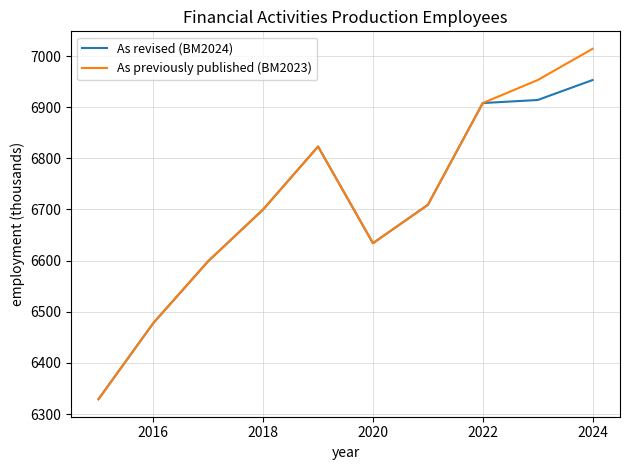

List the series in order of their peak value, highest first.

As previously published (BM2023), As revised (BM2024)